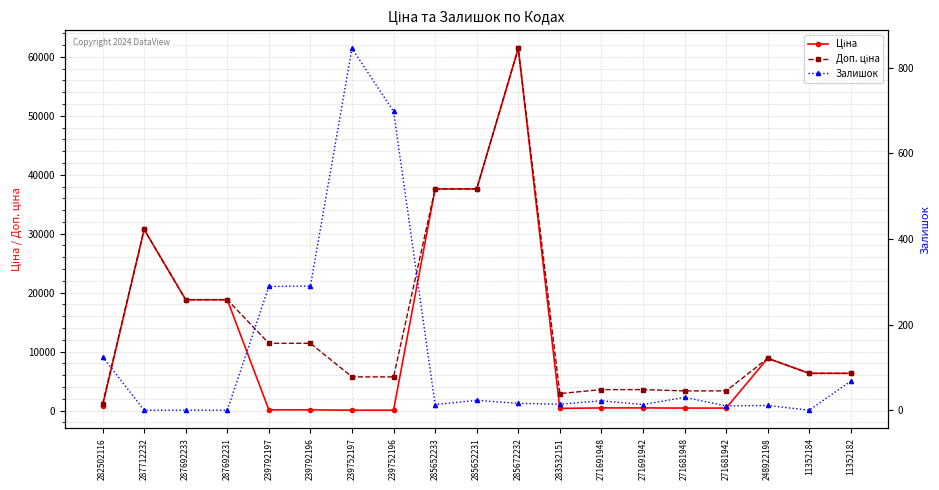

Reading right to left, list all the values displayed in this chart.

Ціна: 6308.8	6308.8	8856.7	416.6	416.6	443.1	443.1	359.9	61434.3	37593.6	37593.6	57.0	57.0	114.1	114.1	18796.8	18796.8	30717.1	818.5
Доп. ціна: 6308.8	6308.8	8856.7	3332.5	3332.5	3545.0	3545.0	2878.8	61434.3	37593.6	37593.6	5705.0	5705.0	11410.0	11410.0	18796.8	18796.8	30717.1	1109.2
Залишок: 68.0	0.0	11.0	10.0	30.0	13.0	22.0	14.0	16.0	23.0	13.0	698.0	845.0	290.0	289.0	0.0	0.0	0.0	125.0